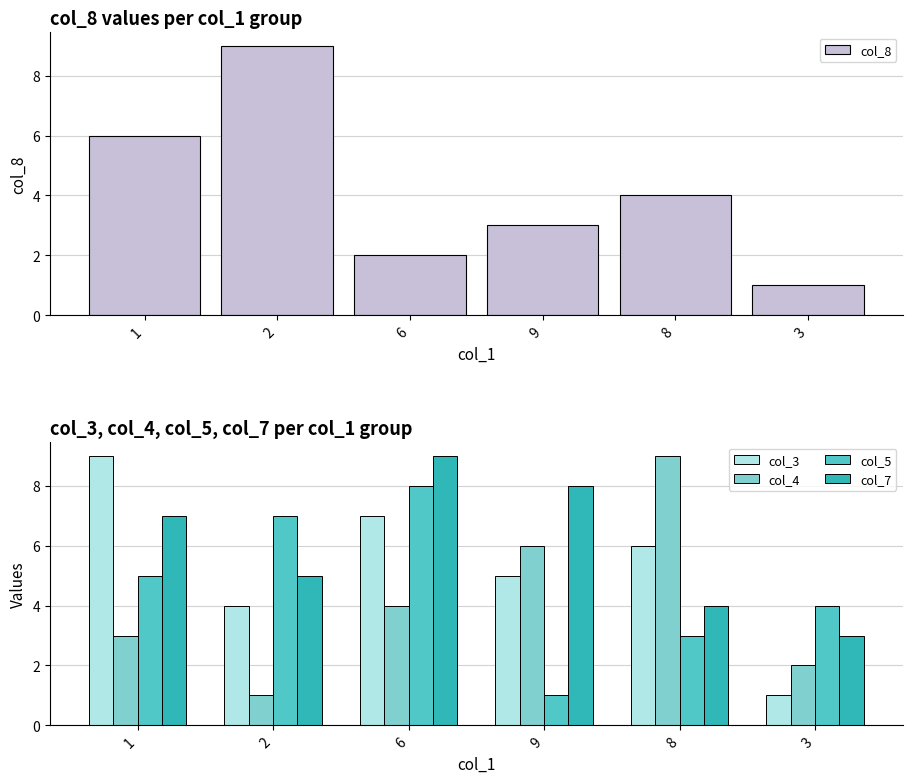

What is the value of the col_3 bar at the 5th from the left?

6